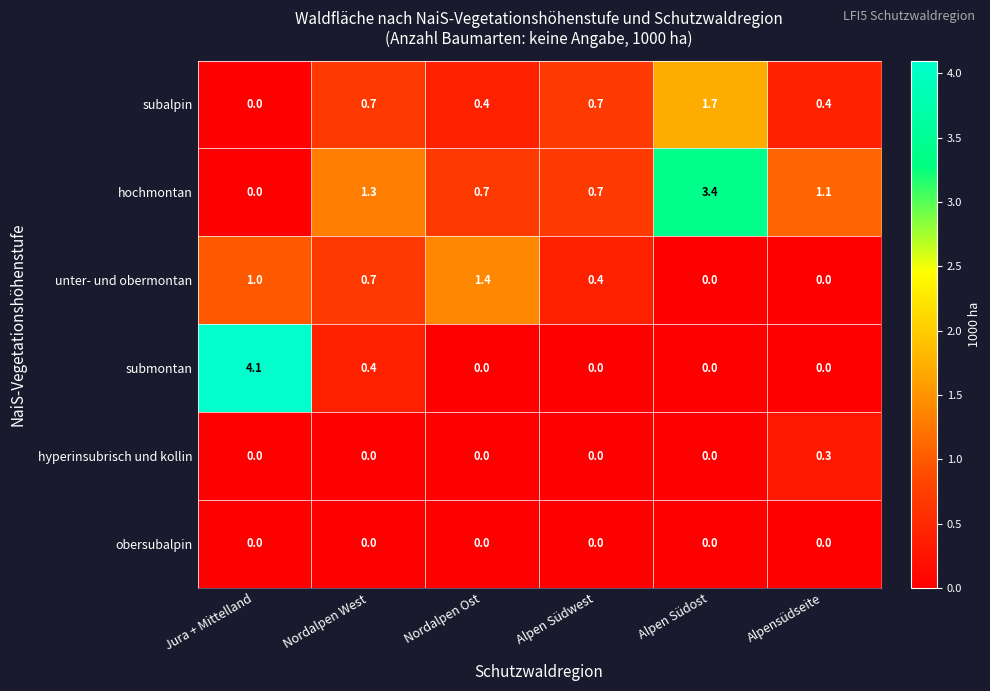

What is the average value of the unter- und obermontan series?

0.6